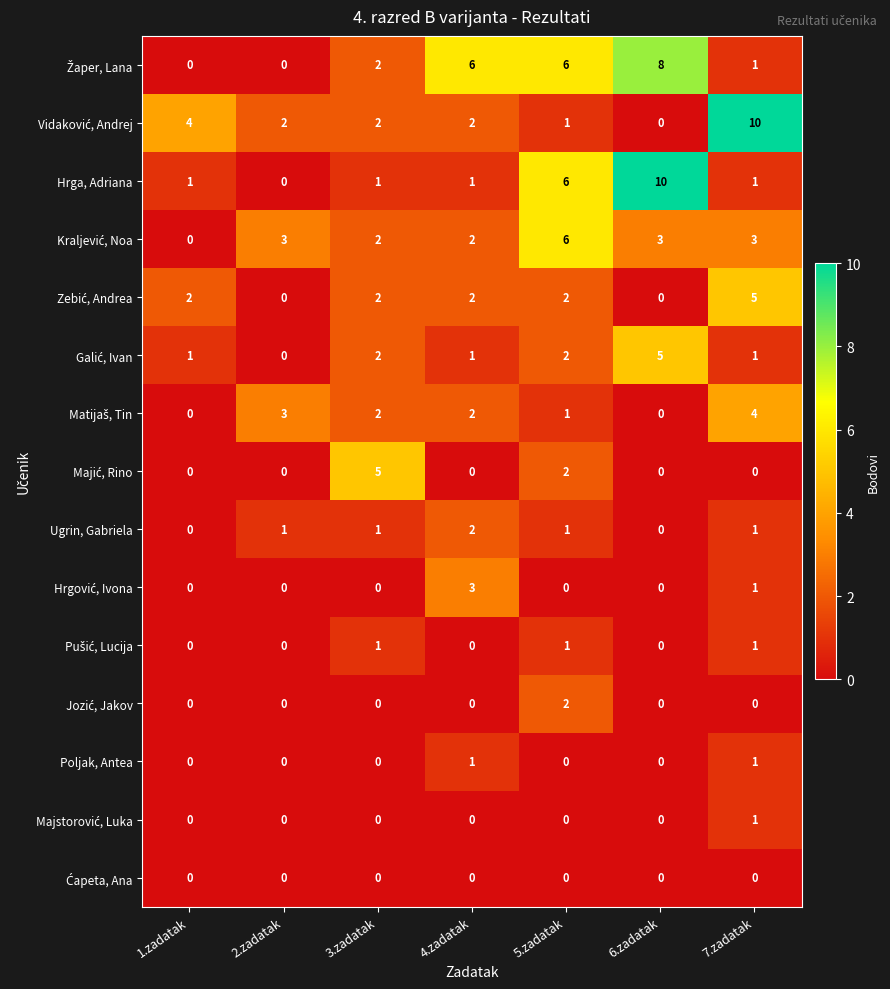

What is the spread (max minus min) of values at 6.zadatak?

10